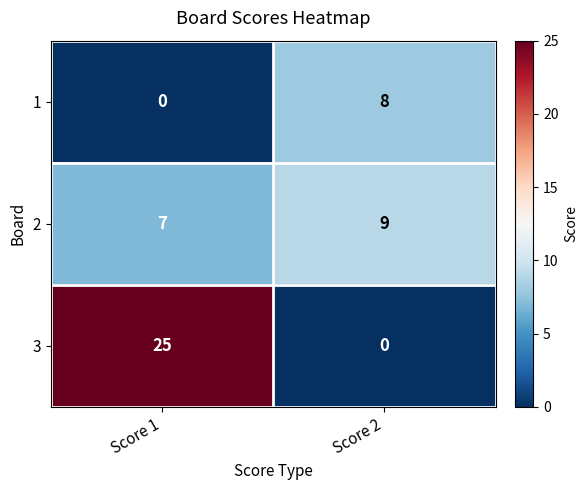

Rank the series by their maximum value, from lowest to highest.

1, 2, 3